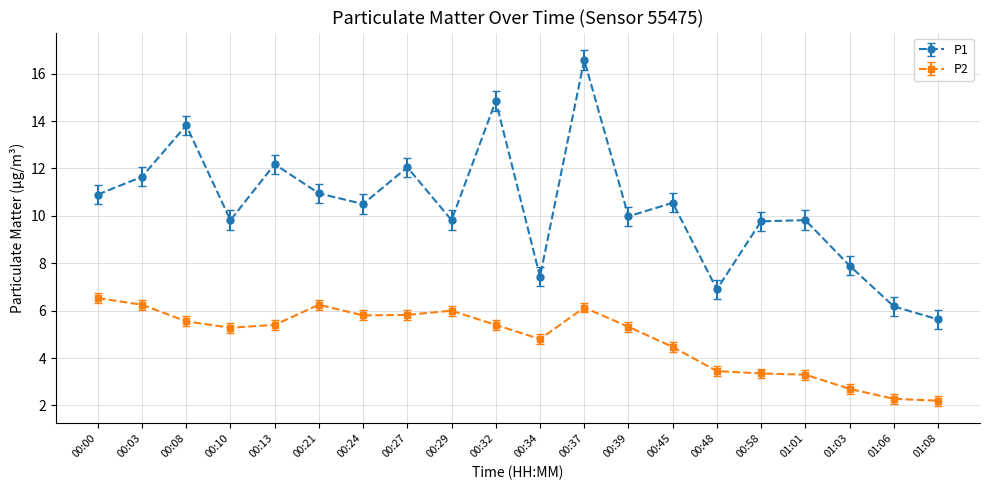

True or false: P2 and P1 cross at least once.

False